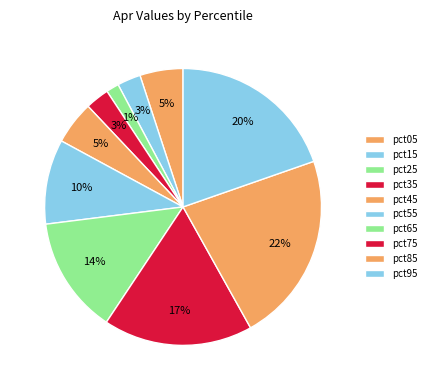

Which slice is the smallest?

pct25